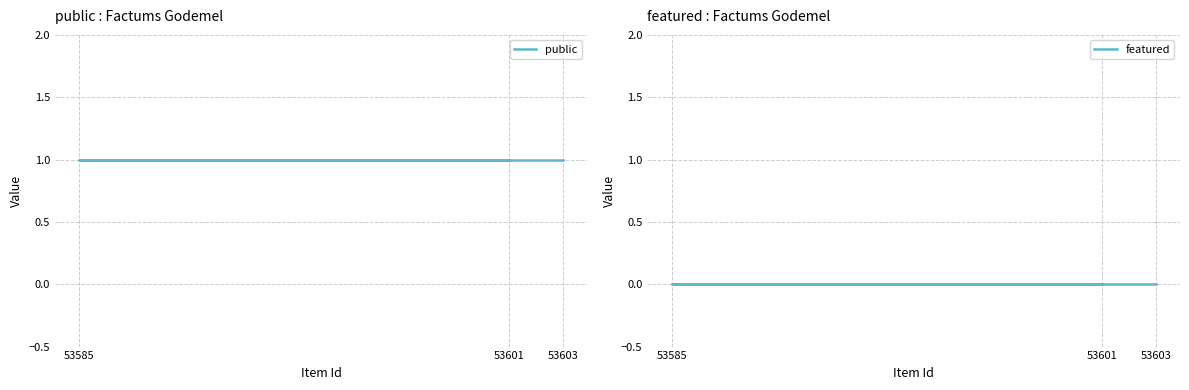

List the series in order of their peak value, lowest first.

featured, public